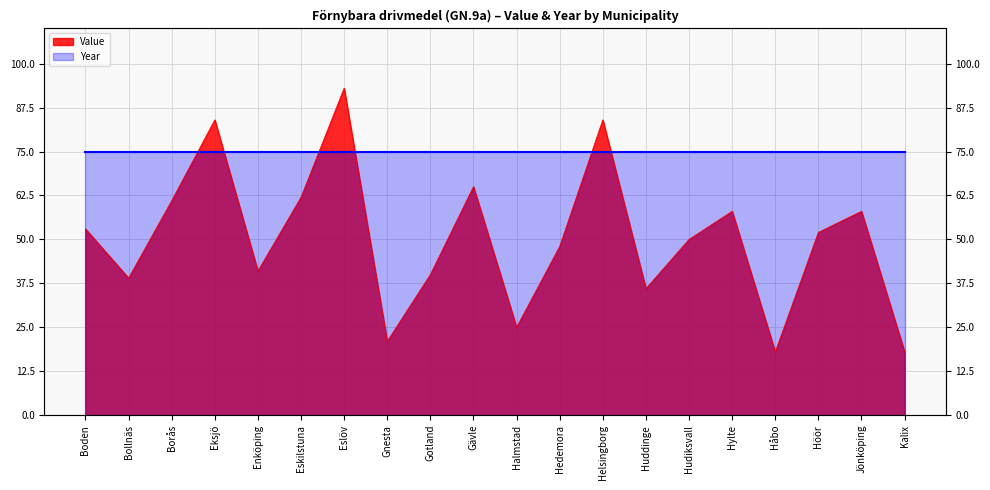

List the labels in order of value, smallest first.

Håbo, Kalix, Gnesta, Halmstad, Huddinge, Bollnäs, Gotland, Enköping, Hedemora, Hudiksvall, Höör, Boden, Hylte, Jönköping, Borås, Eskilstuna, Gävle, Eksjö, Helsingborg, Eslöv